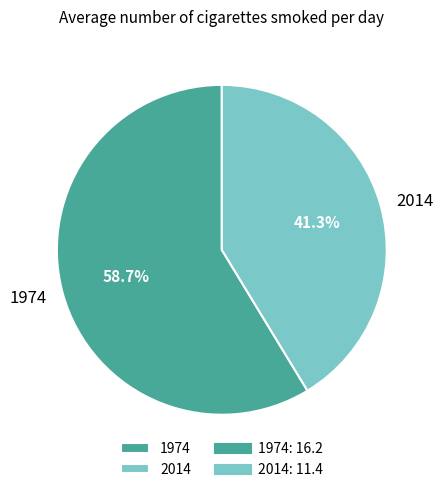

To the nearest percent, what is the average slice percentage?

50%